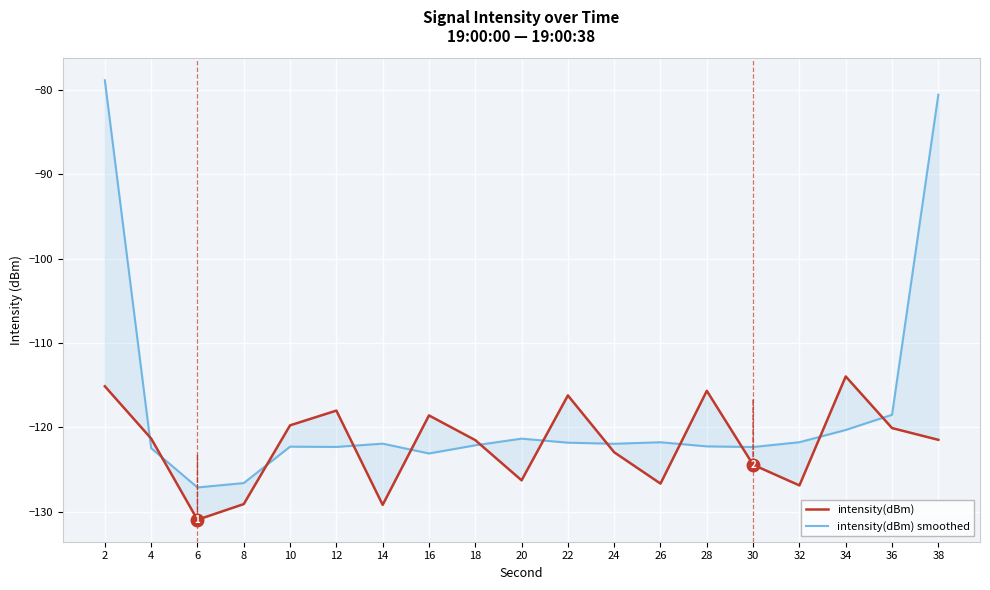

Reading right to left, transcribe all the data shown in this chart.

intensity(dBm): 38=-121.5	36=-120.1	34=-114.0	32=-126.9	30=-124.5	28=-115.7	26=-126.7	24=-123.0	22=-116.2	20=-126.3	18=-121.5	16=-118.6	14=-129.2	12=-118.0	10=-119.8	8=-129.1	6=-131.0	4=-121.3	2=-115.1
intensity(dBm) smoothed: 38=-80.5	36=-118.5	34=-120.3	32=-121.8	30=-122.3	28=-122.3	26=-121.8	24=-122.0	22=-121.8	20=-121.4	18=-122.1	16=-123.1	14=-121.9	12=-122.3	10=-122.3	8=-126.6	6=-127.1	4=-122.5	2=-78.8